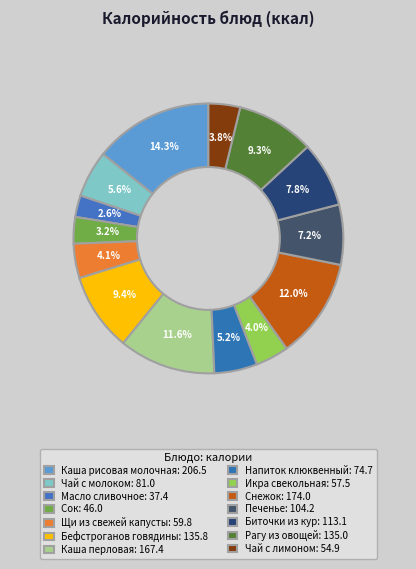

Count the number of slices in the pie.

14